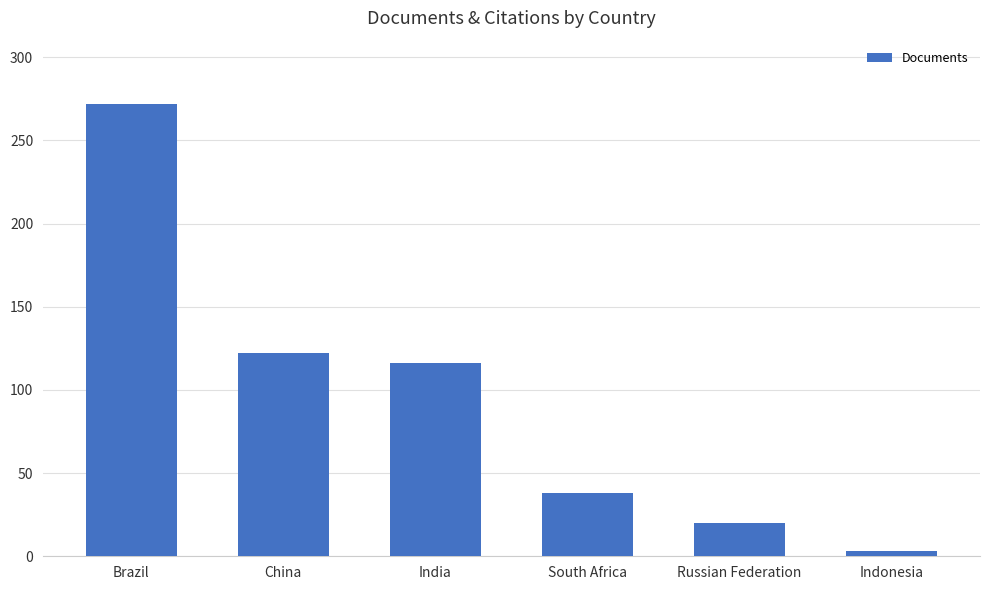

Between China and South Africa, which is larger?

China